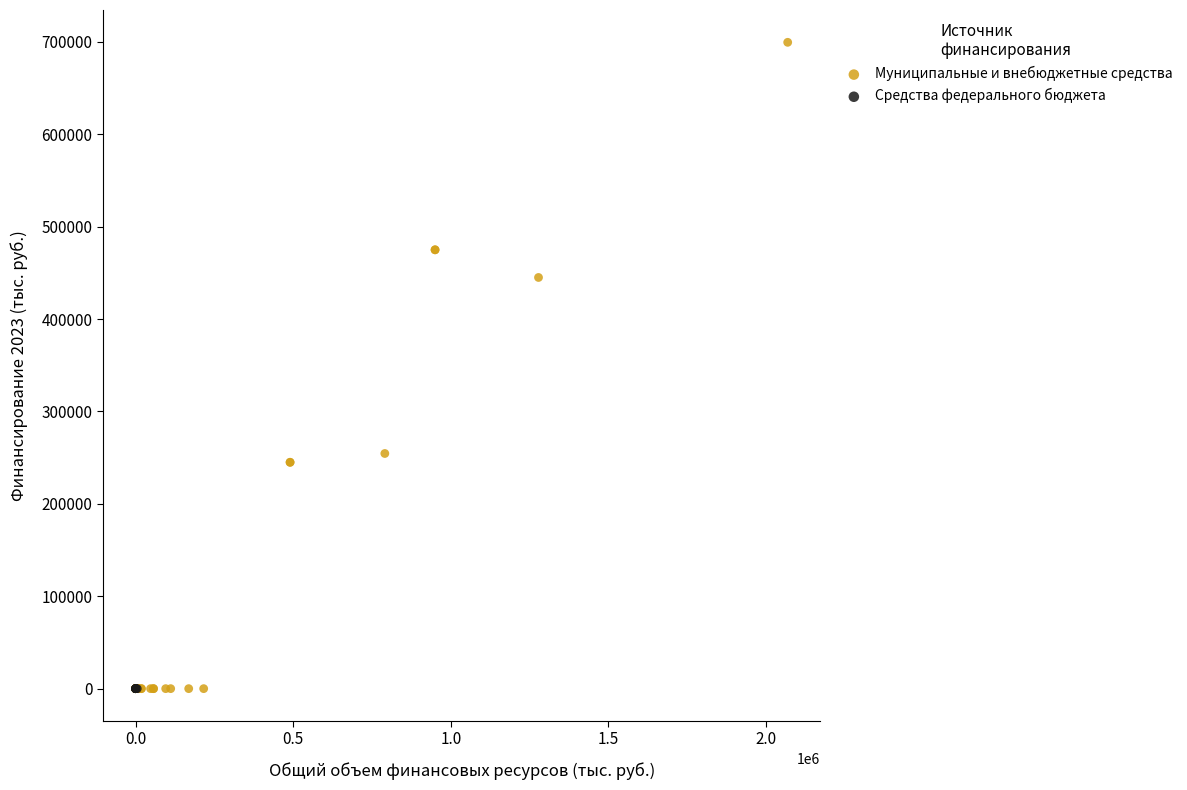

Which series contains the highest Y value?

Муниципальные и внебюджетные средства